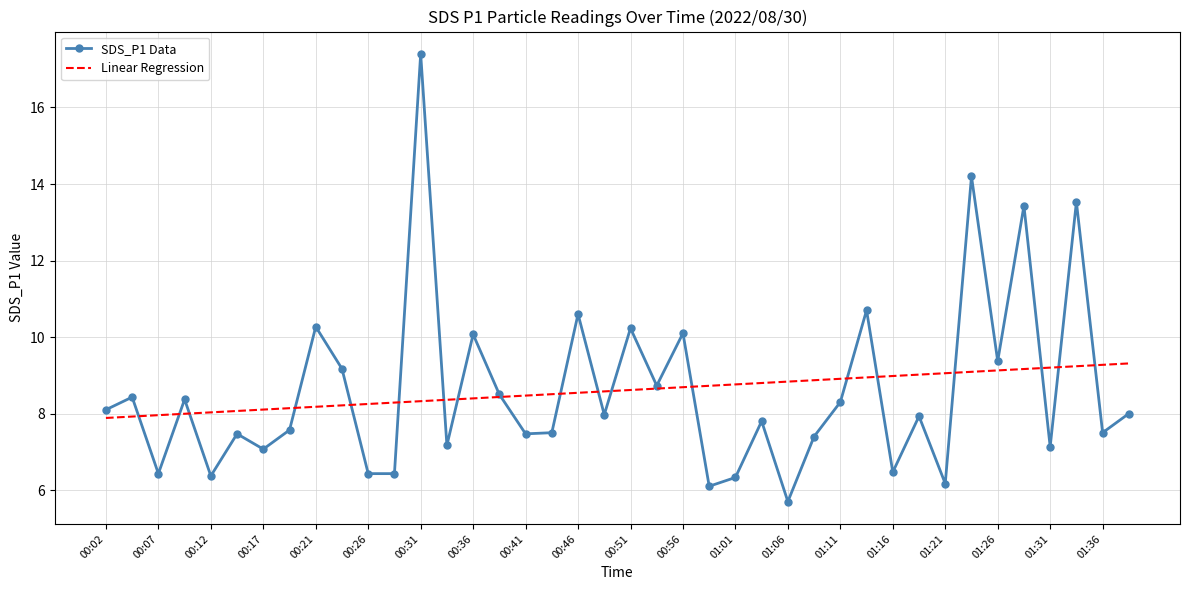

What is the sum of all Linear Regression values?

343.9